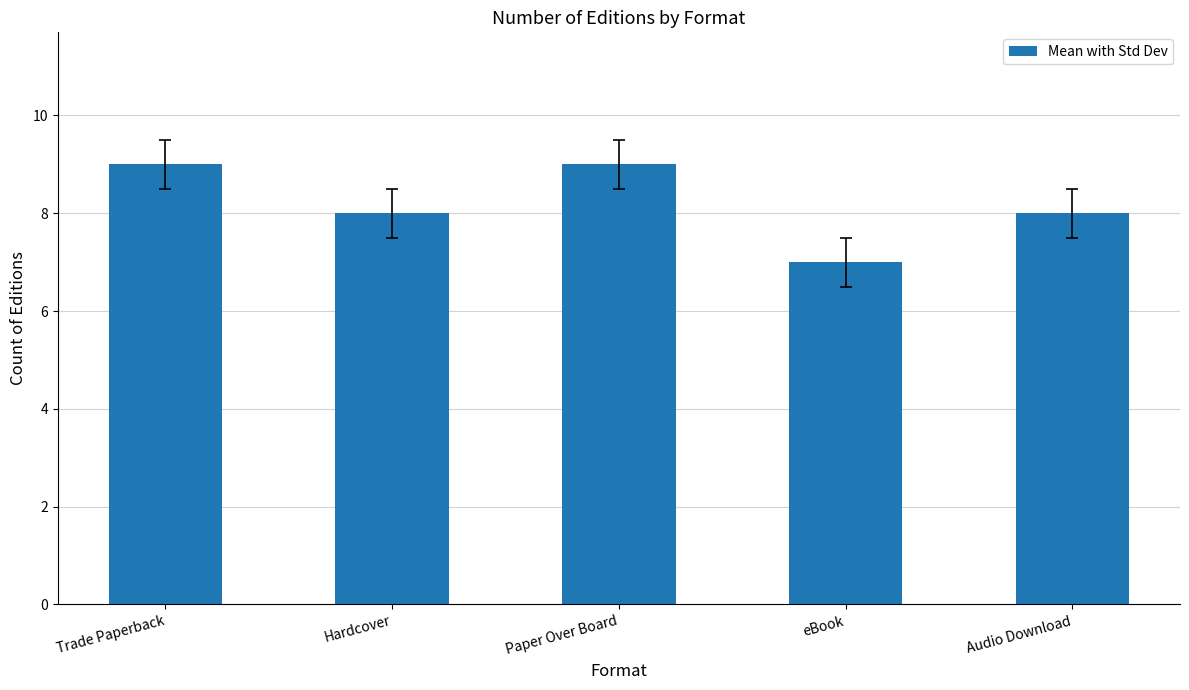

Count the values in the range 8 to 9.

4